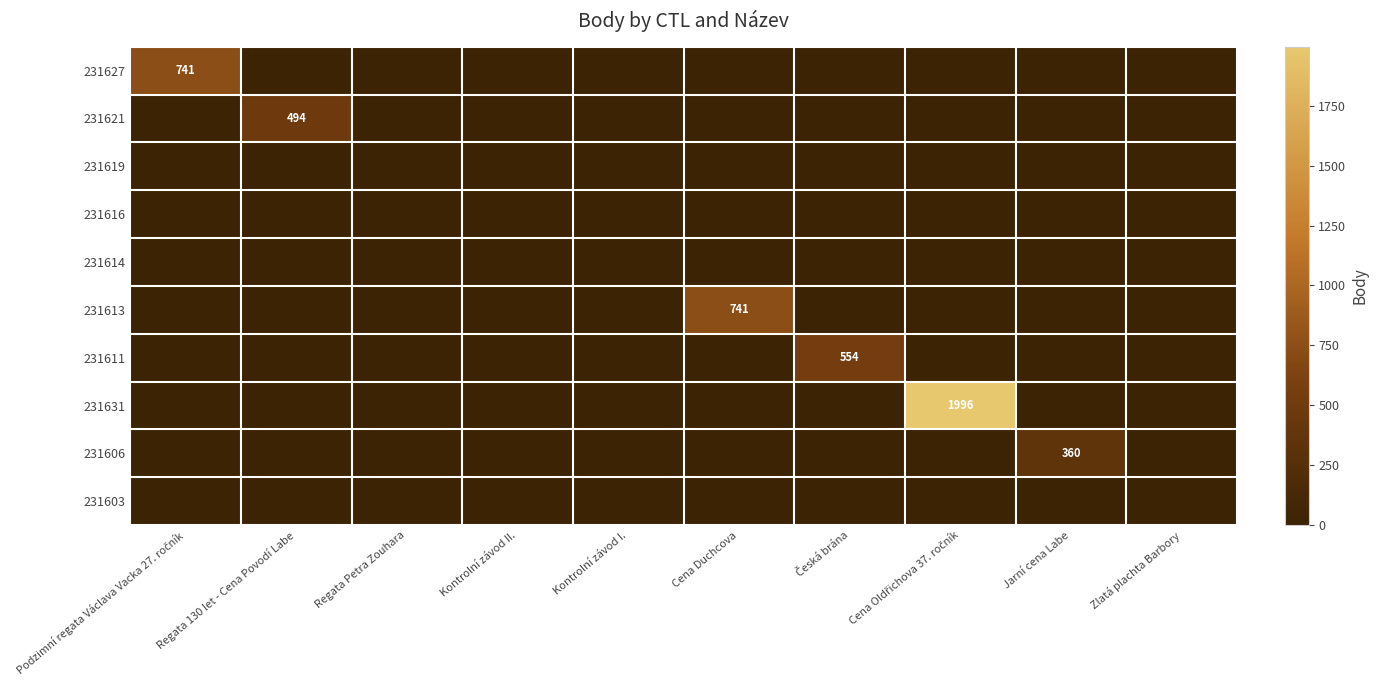

How many values in the 231627 series exceed 0?

1